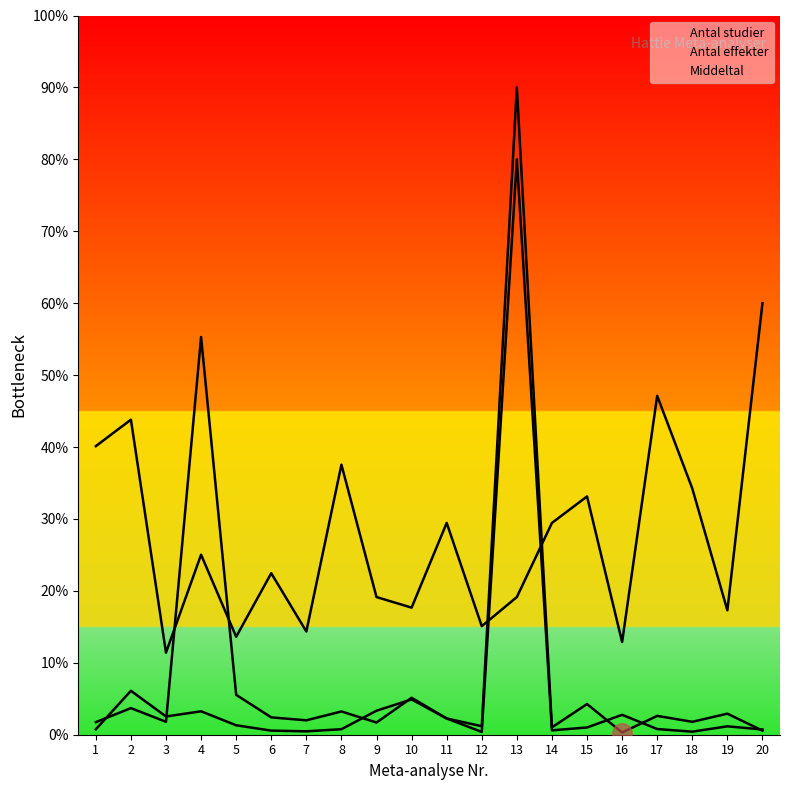

Which has a higher value, 17 or 18?

17